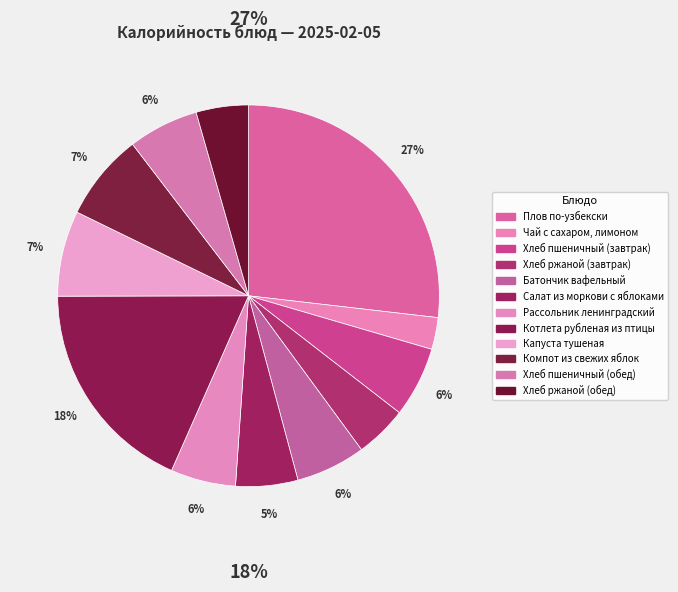

Which slice is the smallest?

Чай с сахаром, лимоном